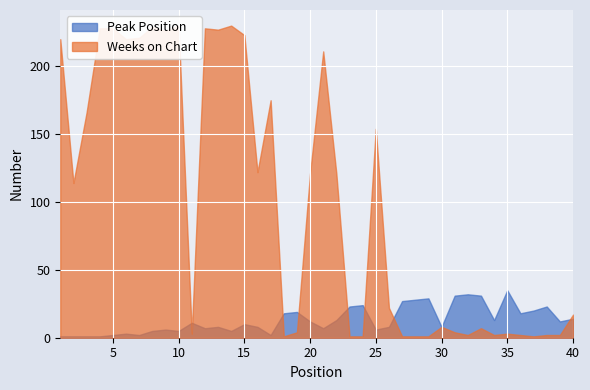

What is the sum of all Peak Position values?

529